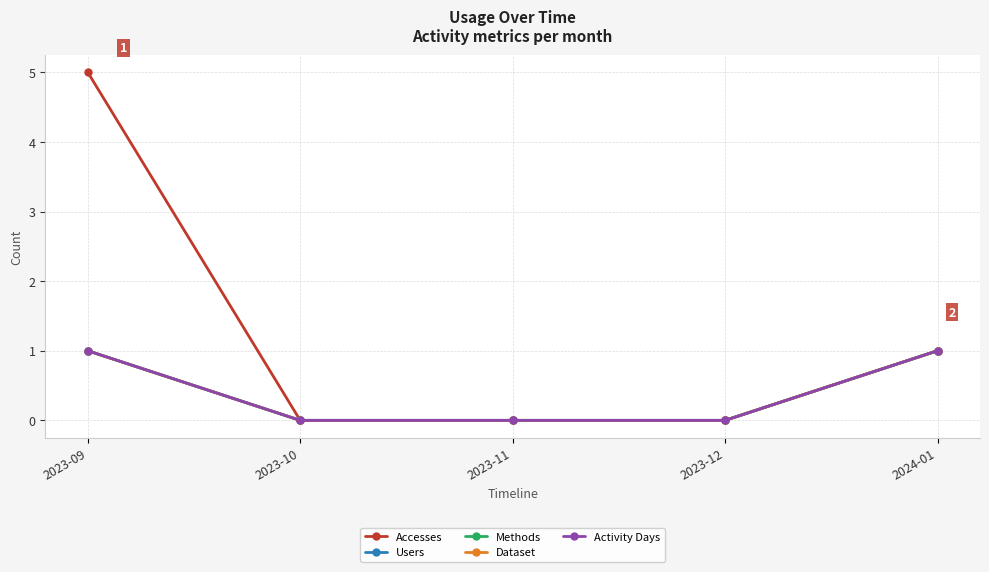

Does the chart have visible grid lines?

Yes